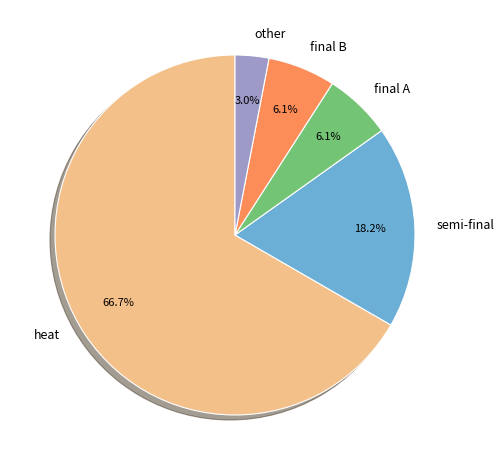

How many segments does this pie chart have?

5